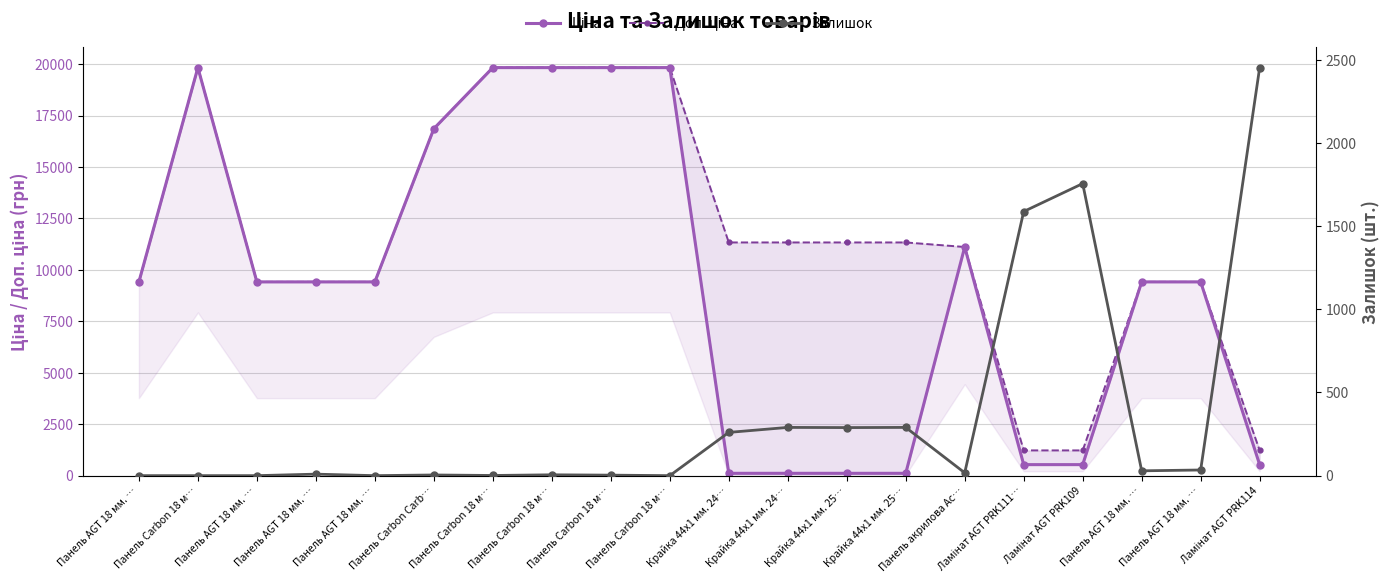

What is the minimum value for Ціна?

113.3